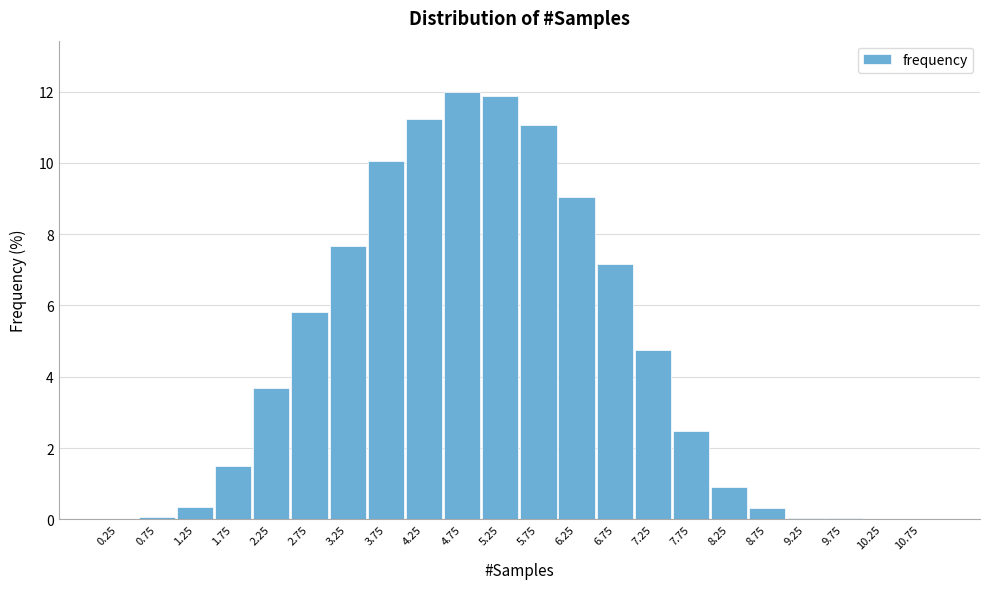

Between 2.25 and 6.25, which is larger?

6.25